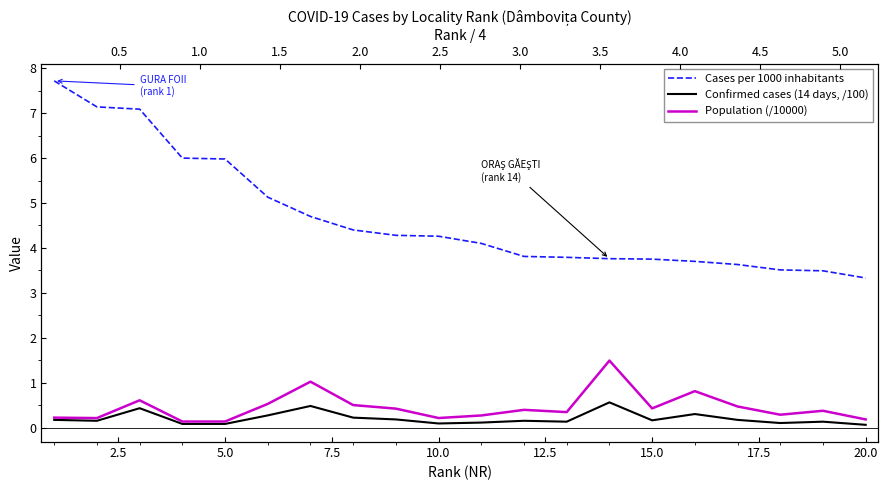

Is this an area chart (filled region under the line)?

No